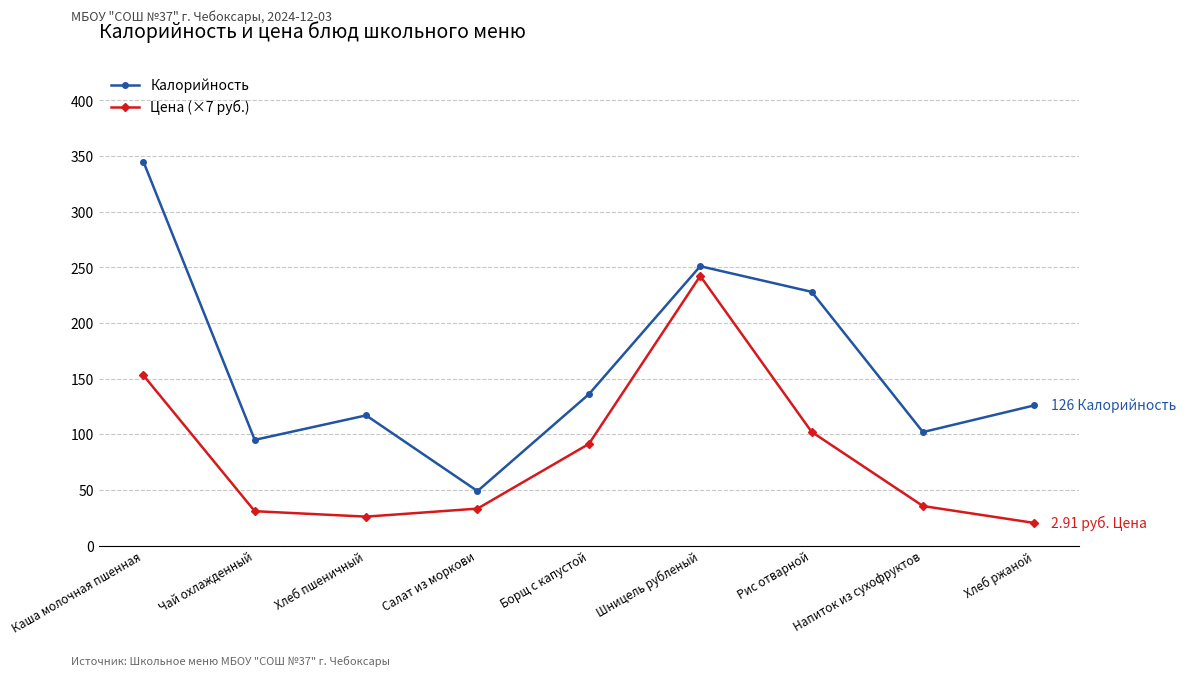

At which category does Цена (×7 руб.) reach its first local valley?

Хлеб пшеничный